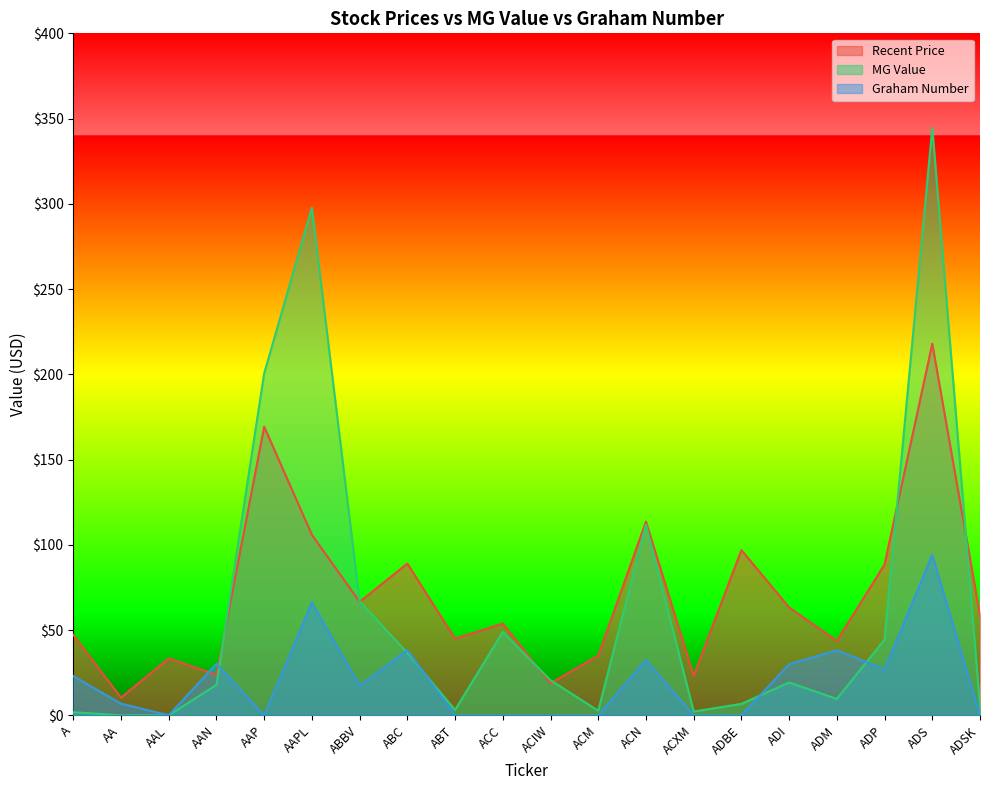

At which category does Recent Price reach its first local peak?

AAL